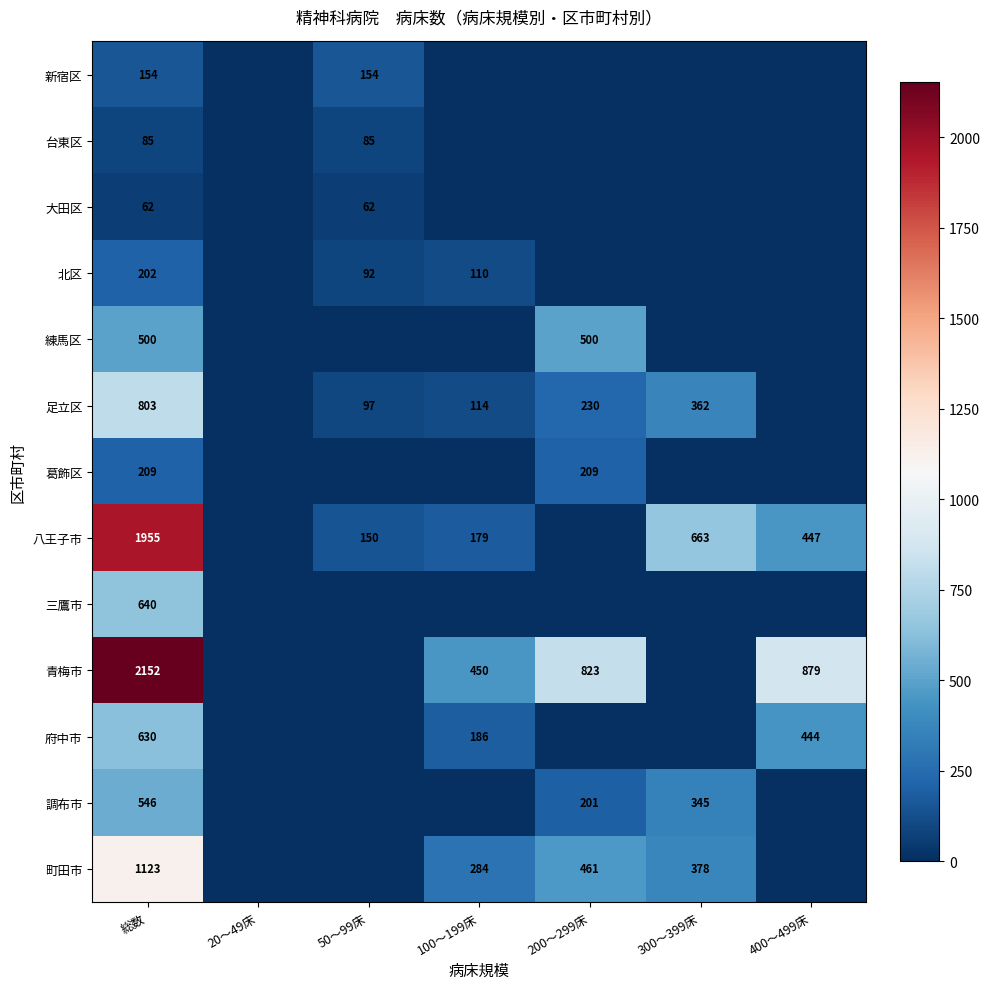

At how many categories does at least one series exceed 1666?

1